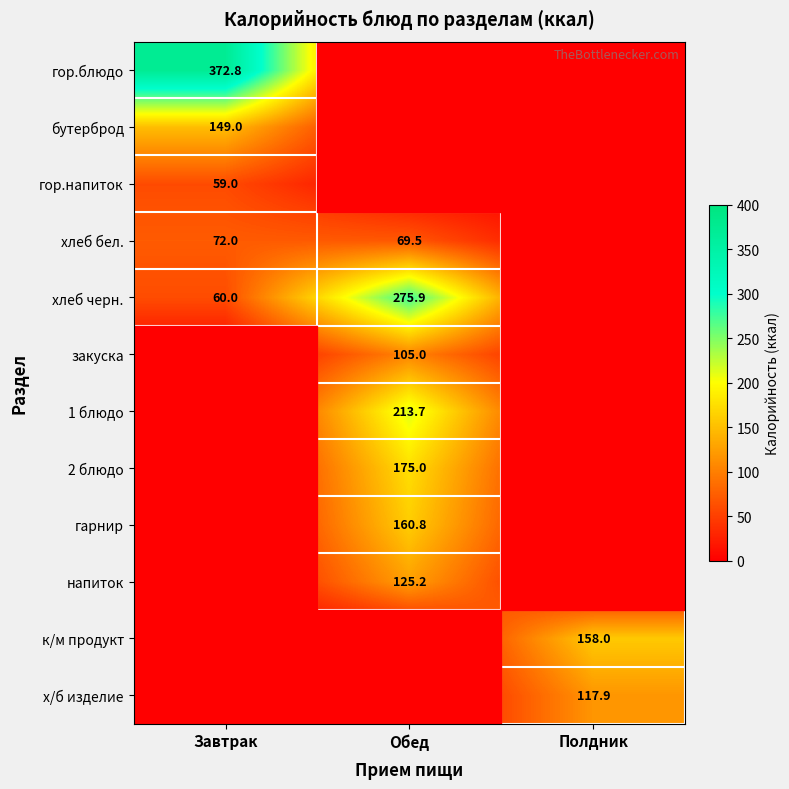

The value of гор.напиток at Завтрак is 59.0. True or false?

True